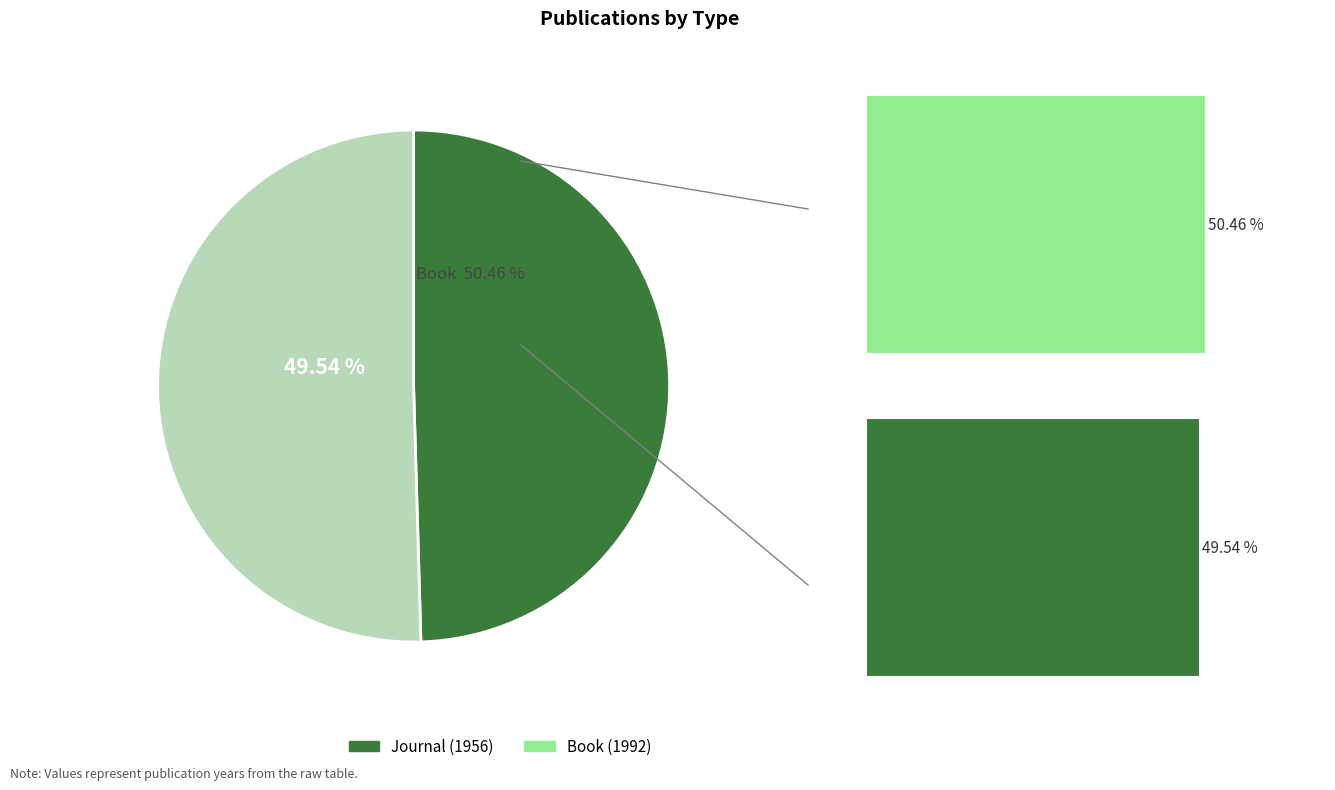

The Journal (1956) slice represents 50% of the pie. True or false?

True